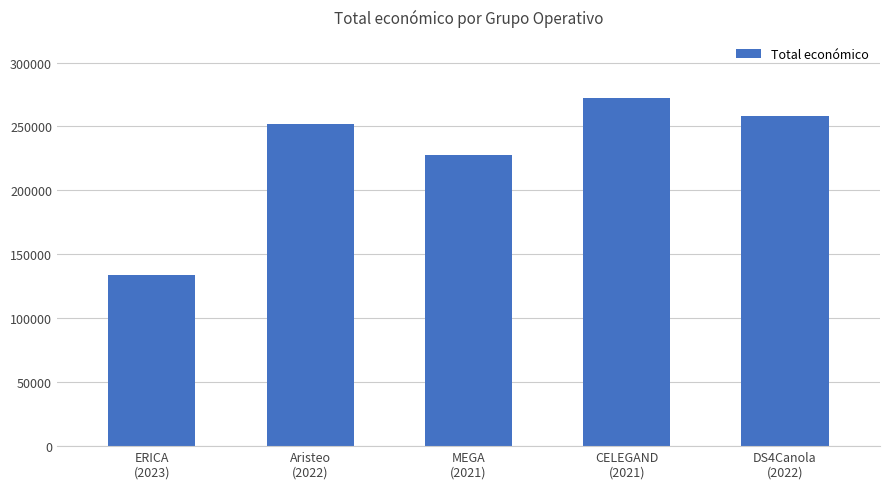

What is the change in value from Aristeo
(2022) to CELEGAND
(2021)?

+20362